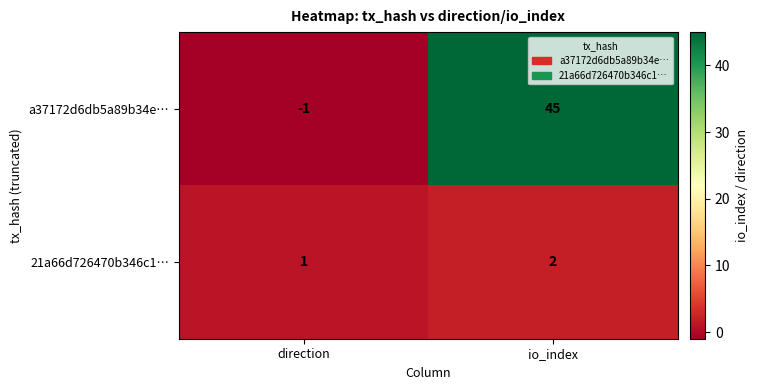

Reading left to right, what are all the values shown in this chart?

a37172d6db5a89b34e…: -1	45
21a66d726470b346c1…: 1	2